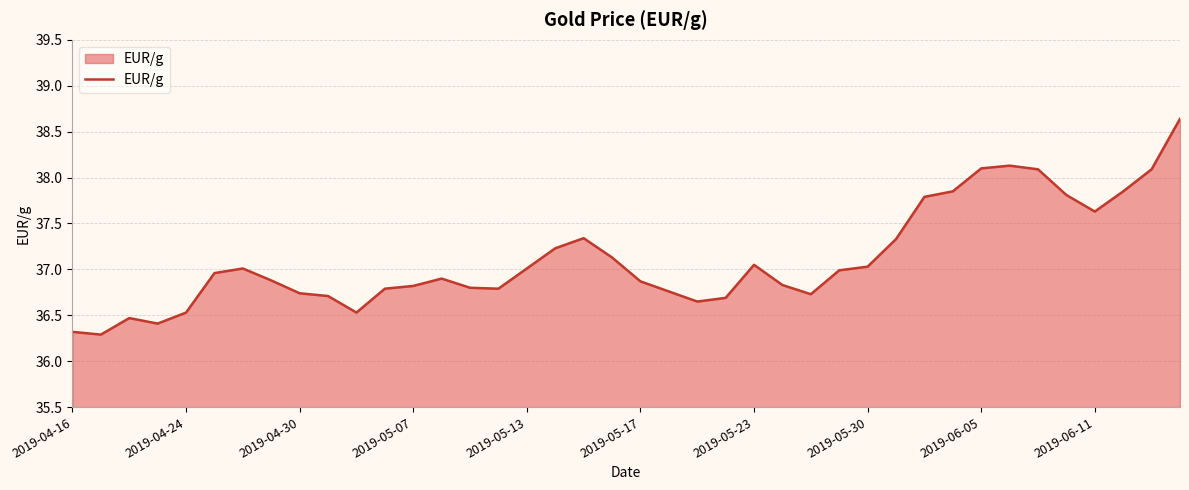

What is the greatest value displayed?

38.6